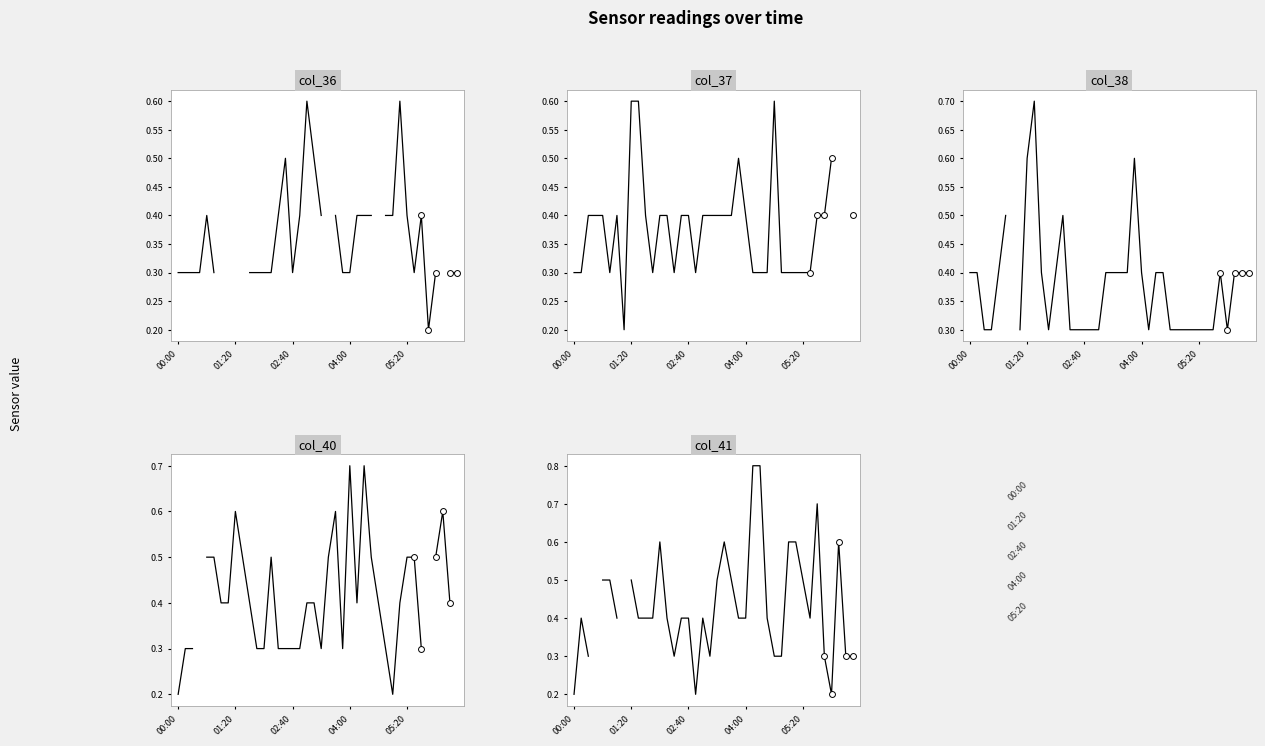

Which series has the widest spread of Y values?

col_41